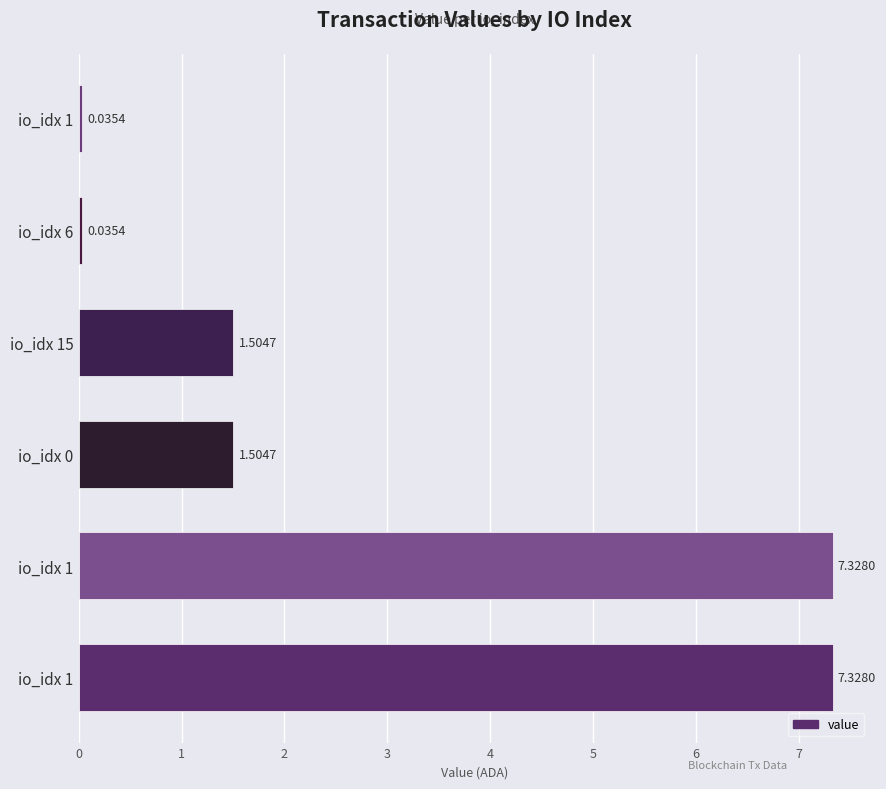

Does the chart contain any negative values?

No